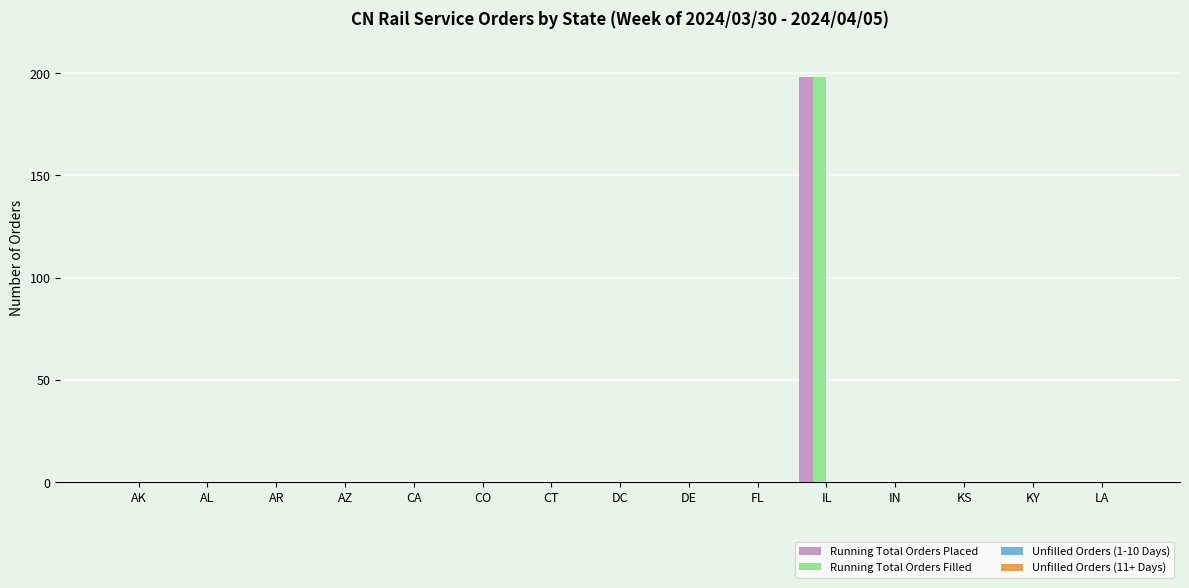

Is it true that Running Total Orders Filled equals 198 at IL?

True